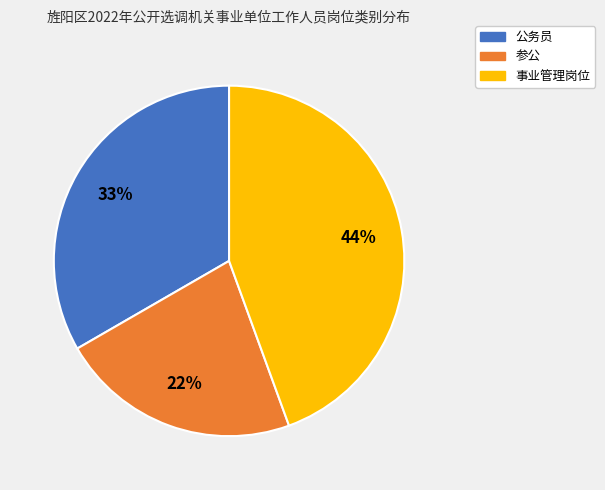

Approximately how many times larger is the value at 参公 compared to 事业管理岗位?

0.5